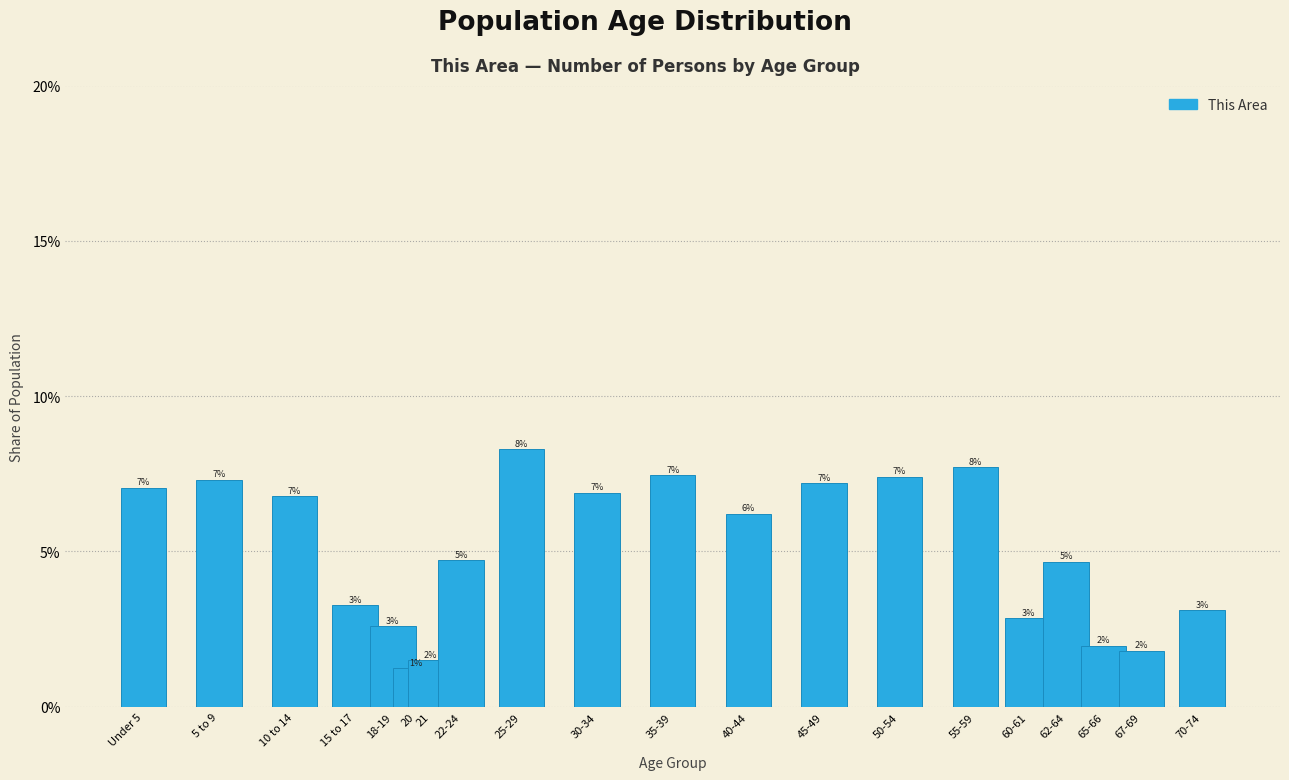

Does the chart contain any negative values?

No